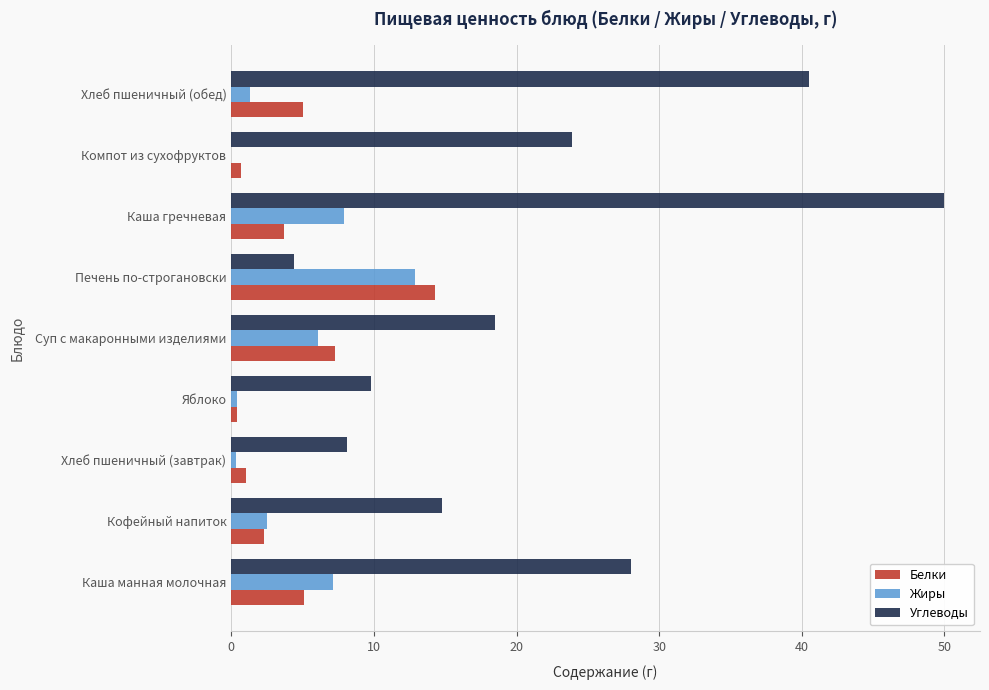

What is the average value of the Белки series?

4.4